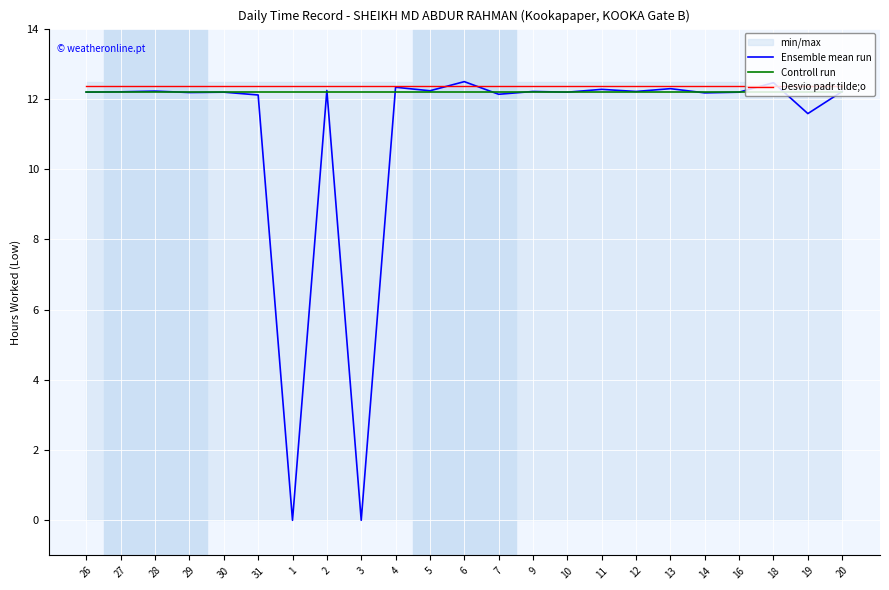

True or false: Ensemble mean run and Desvio padr tilde;o intersect in this chart.

True